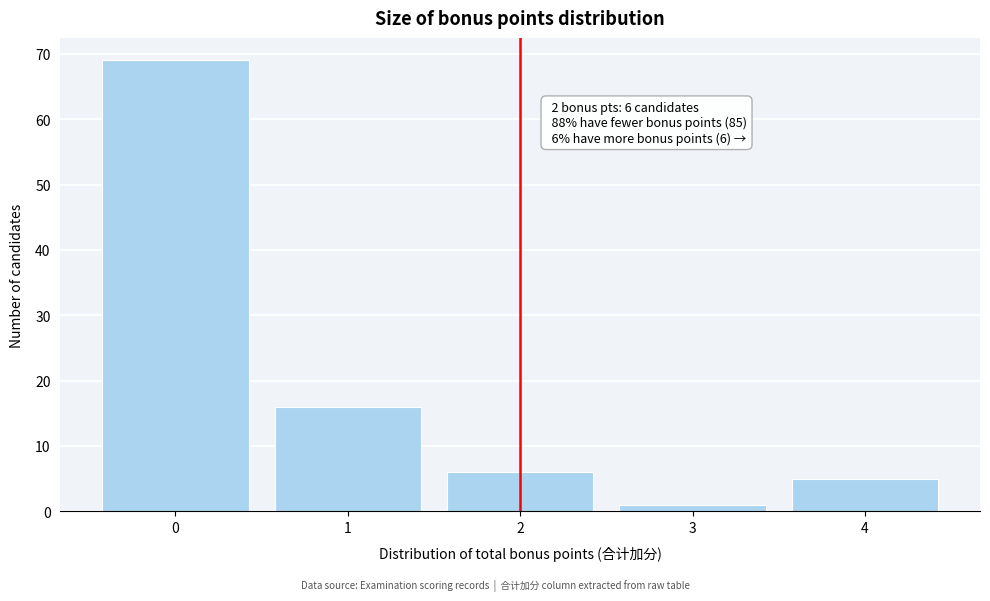

Which range on the x-axis has the tallest bar?

-0.5 to 0.5